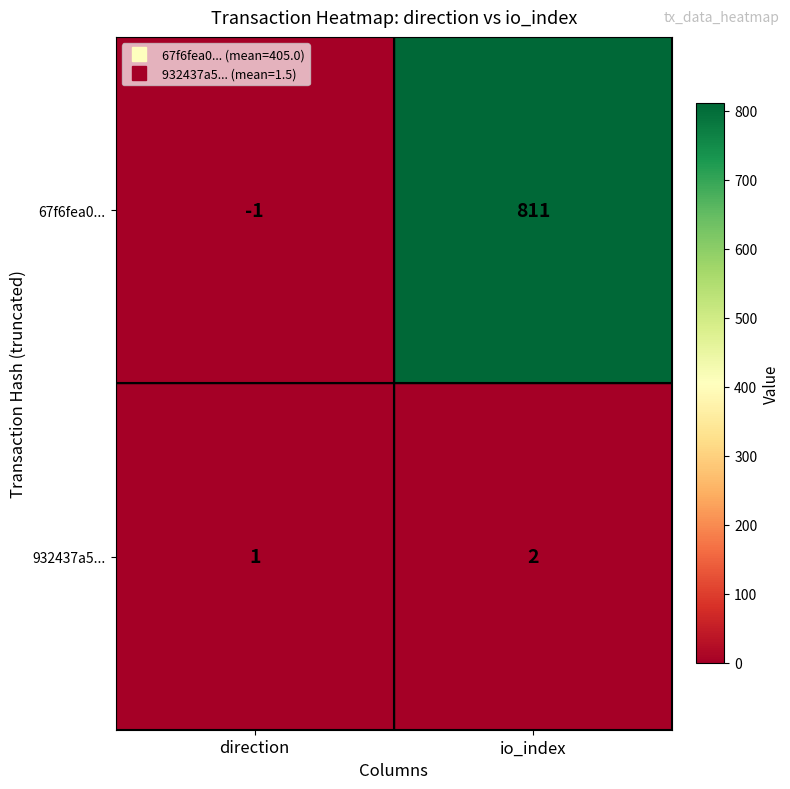

What is the spread (max minus min) of values at io_index?

809